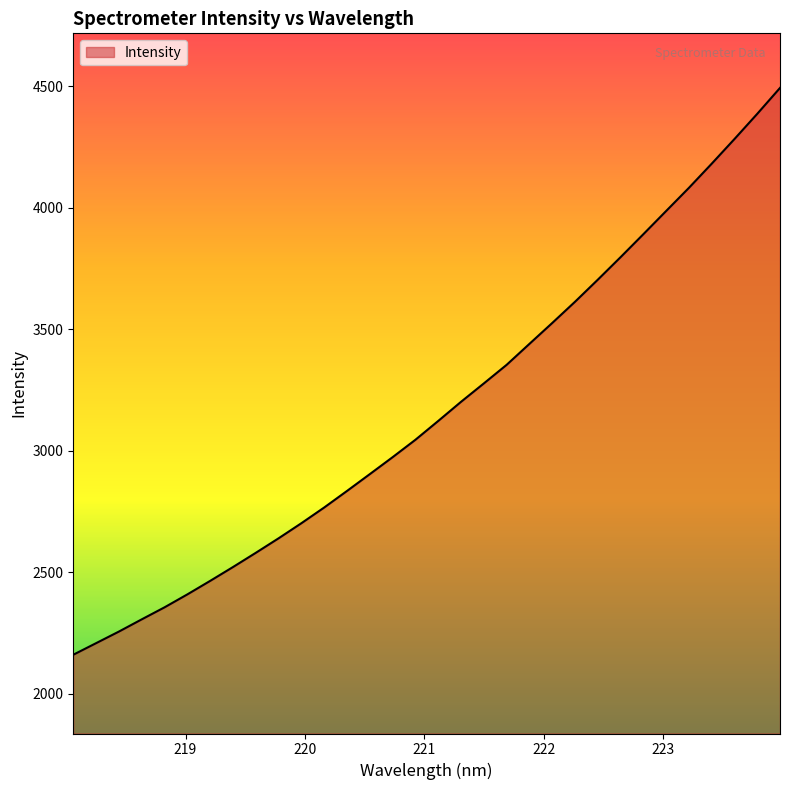

Count the number of data series in this chart.

1